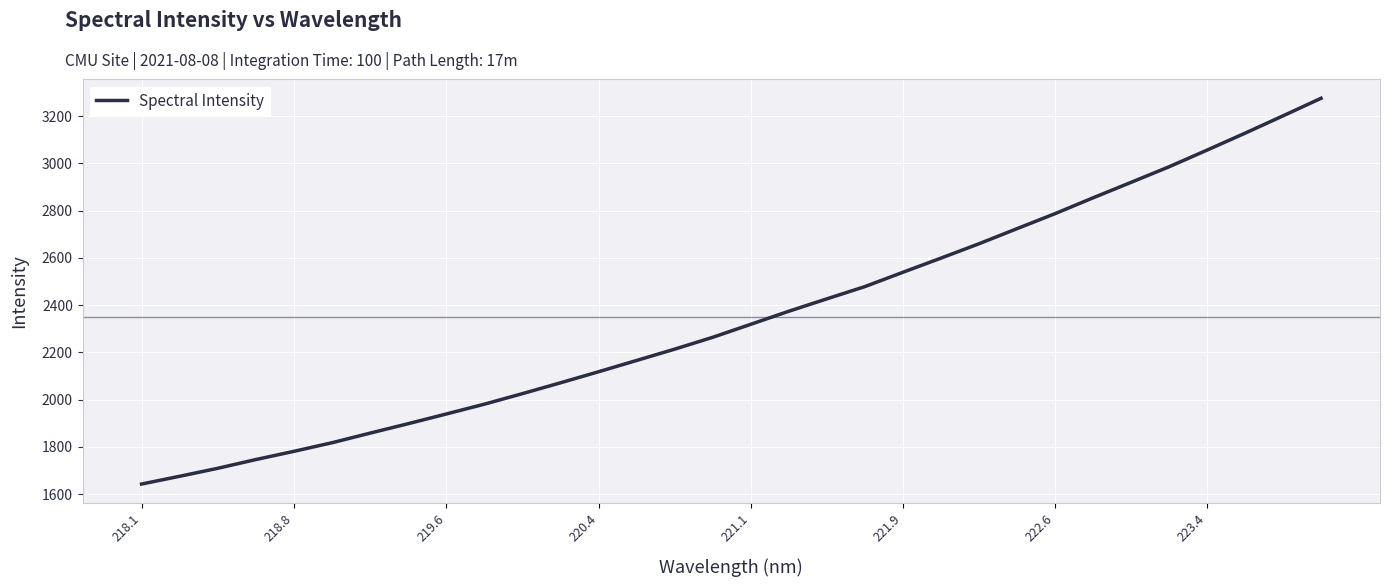

What is the smallest value displayed?

1642.4